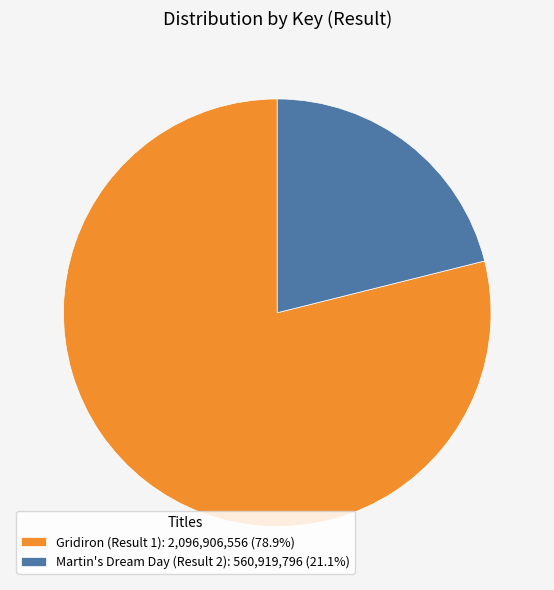

What is the ratio of the value at Gridiron (Result 1): 2,096,906,556 (78.9%) to the value at Martin's Dream Day (Result 2): 560,919,796 (21.1%)?

3.7